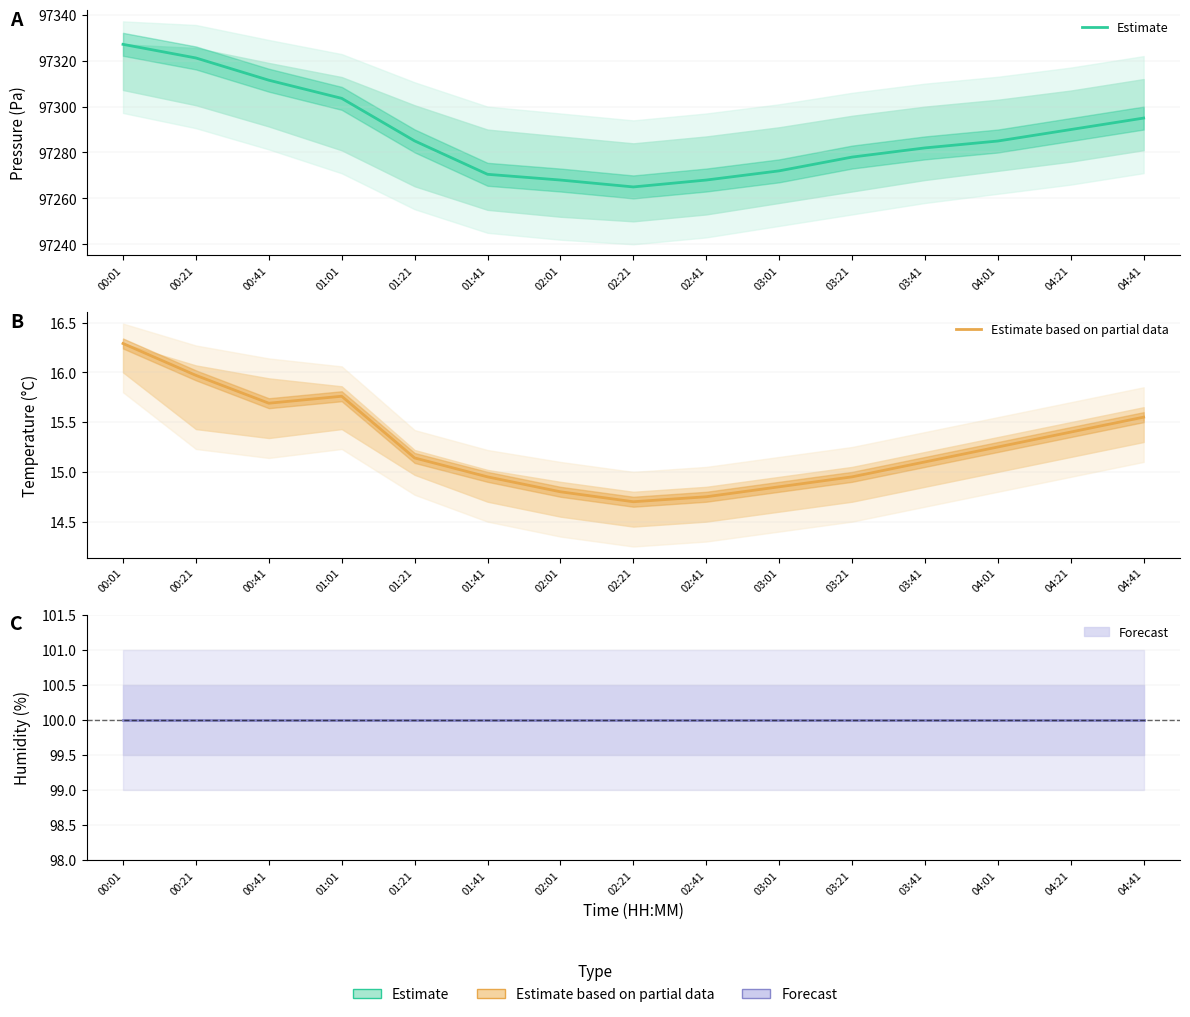

Which series changed the most between 02:01 and 03:01?

Estimate